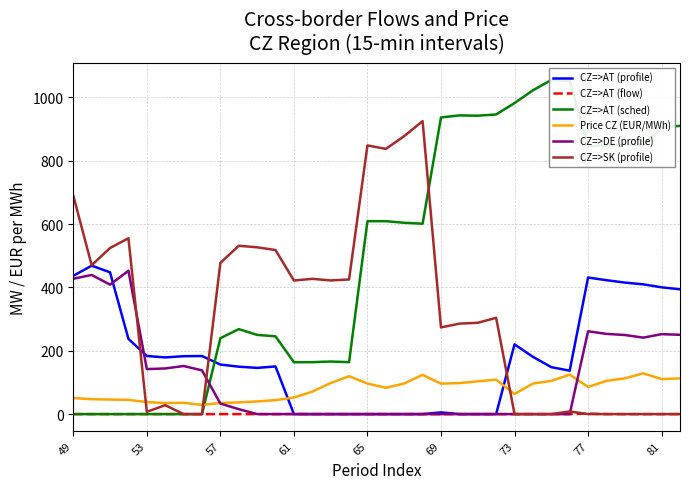

Which series ends up on top after the final intersection of CZ=>AT (flow) and CZ=>AT (profile)?

CZ=>AT (flow)